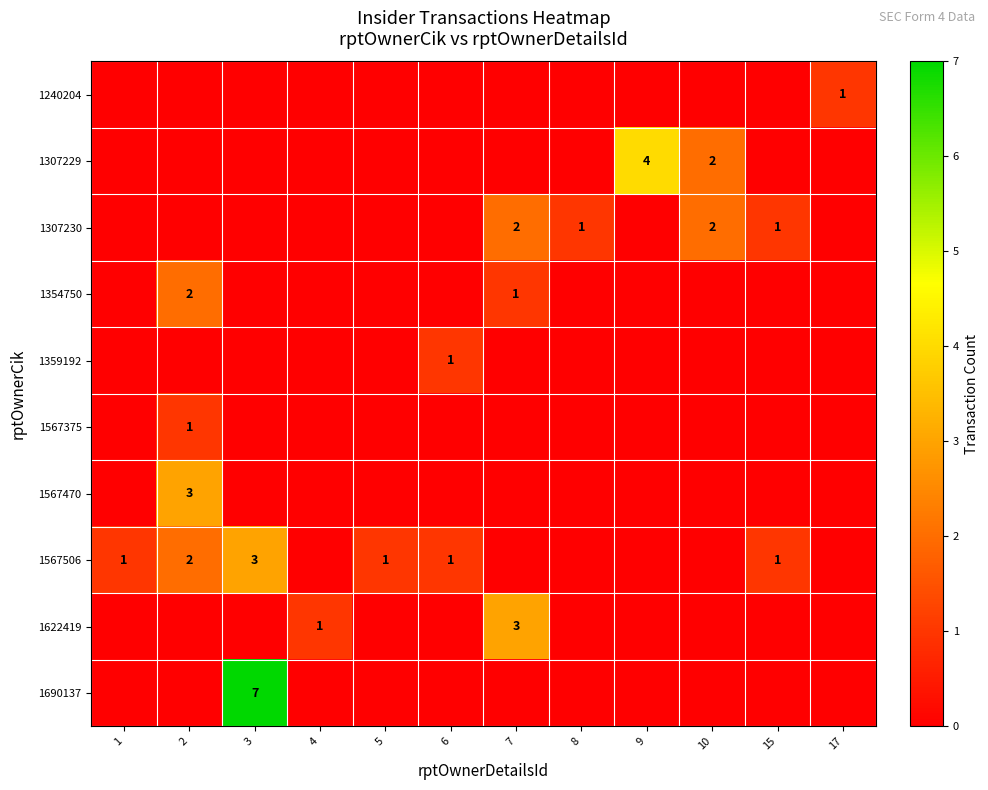

True or false: 1307229 has a value of 1 at 10.

False